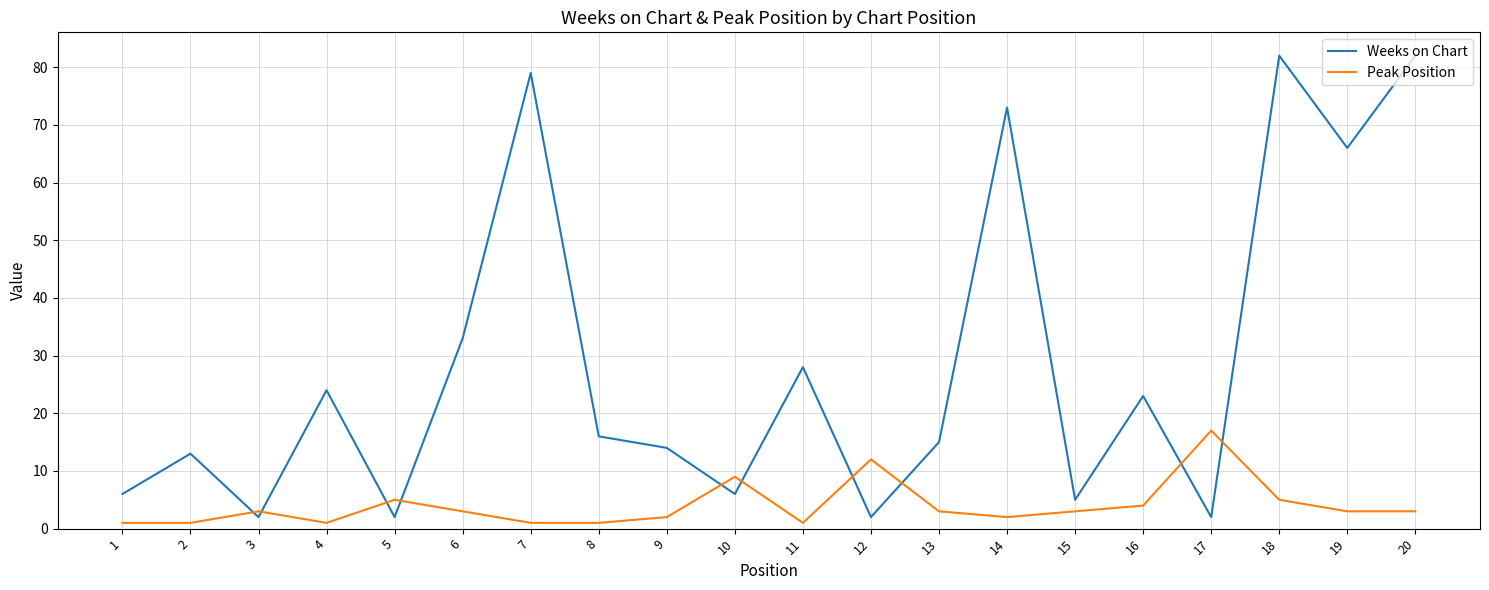

Reading left to right, list all the values displayed in this chart.

Weeks on Chart: 1=6	2=13	3=2	4=24	5=2	6=33	7=79	8=16	9=14	10=6	11=28	12=2	13=15	14=73	15=5	16=23	17=2	18=82	19=66	20=82
Peak Position: 1=1	2=1	3=3	4=1	5=5	6=3	7=1	8=1	9=2	10=9	11=1	12=12	13=3	14=2	15=3	16=4	17=17	18=5	19=3	20=3